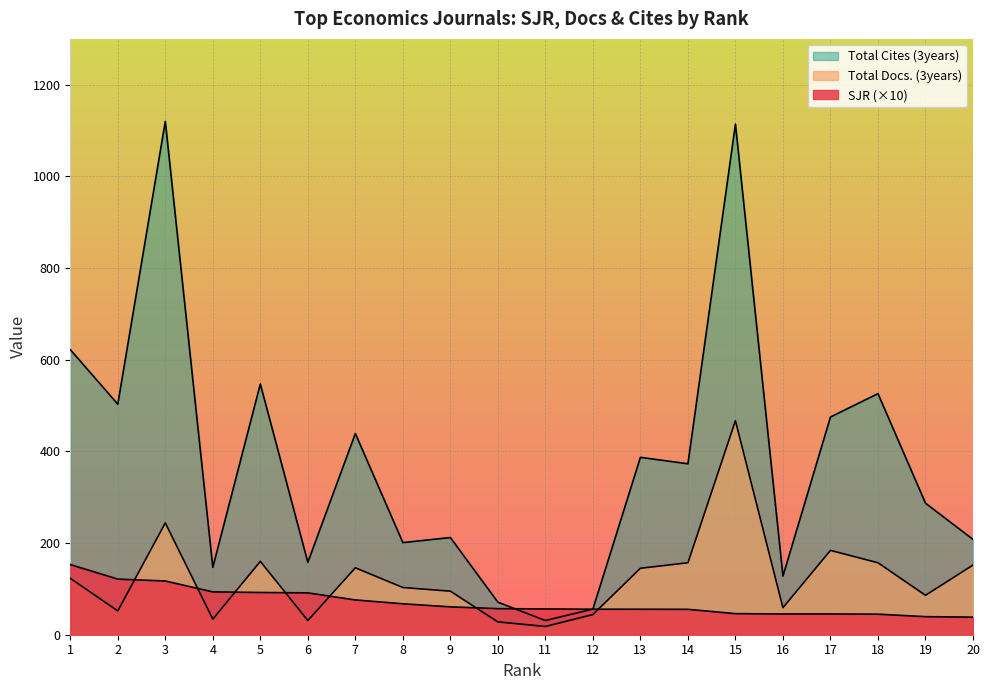

Where is the first local minimum for Total Docs. (3years)?

2